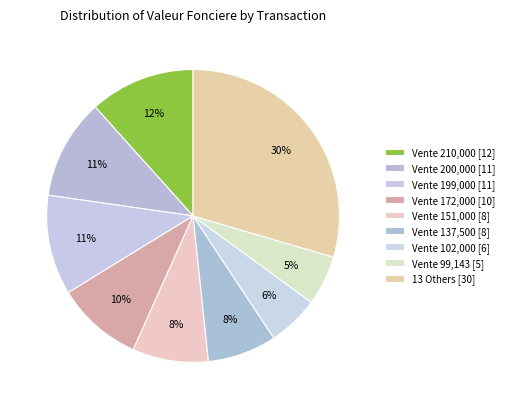

Count the number of slices in the pie.

9